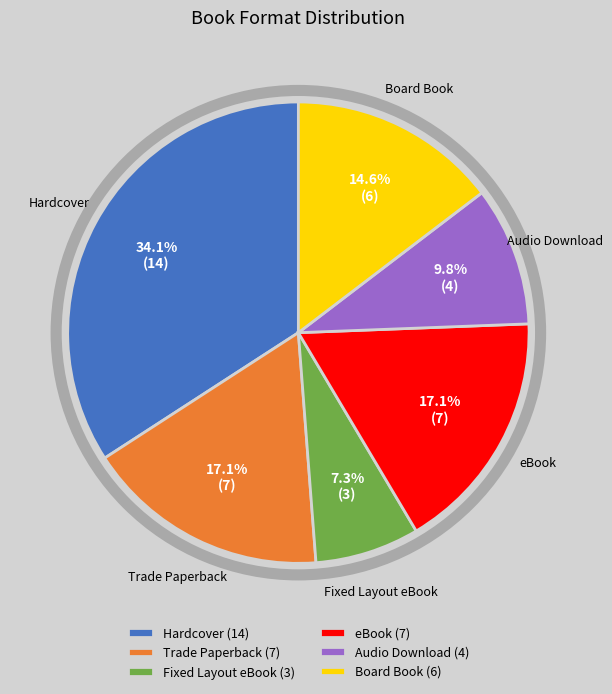

What percentage is the Audio Download slice, to the nearest percent?

10%